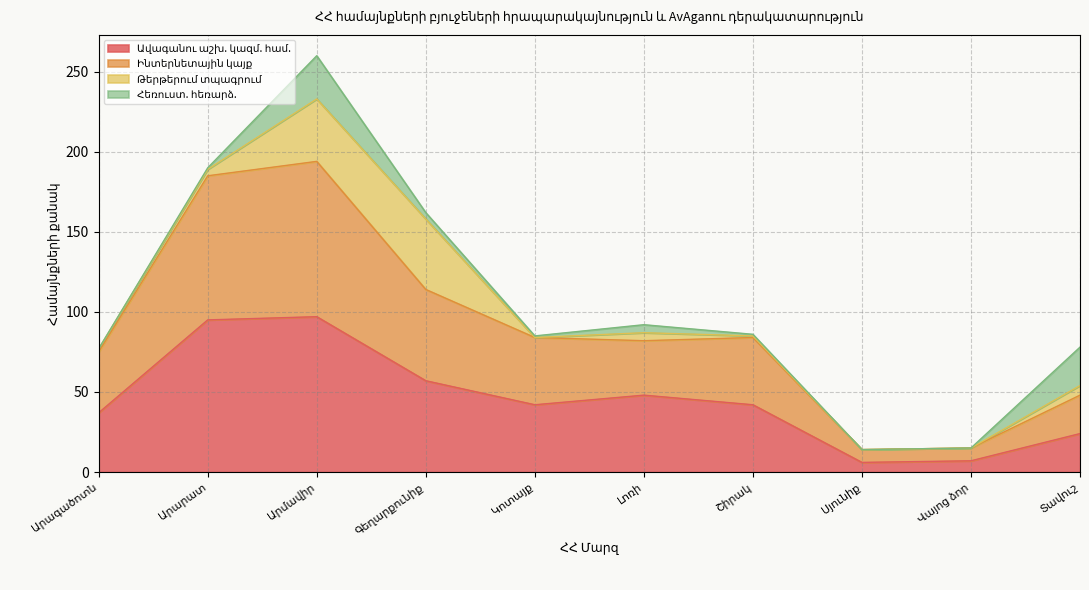

In Ինտերնետային կայք, how many points are lower than both neighbors (excluding endpoints)?

2